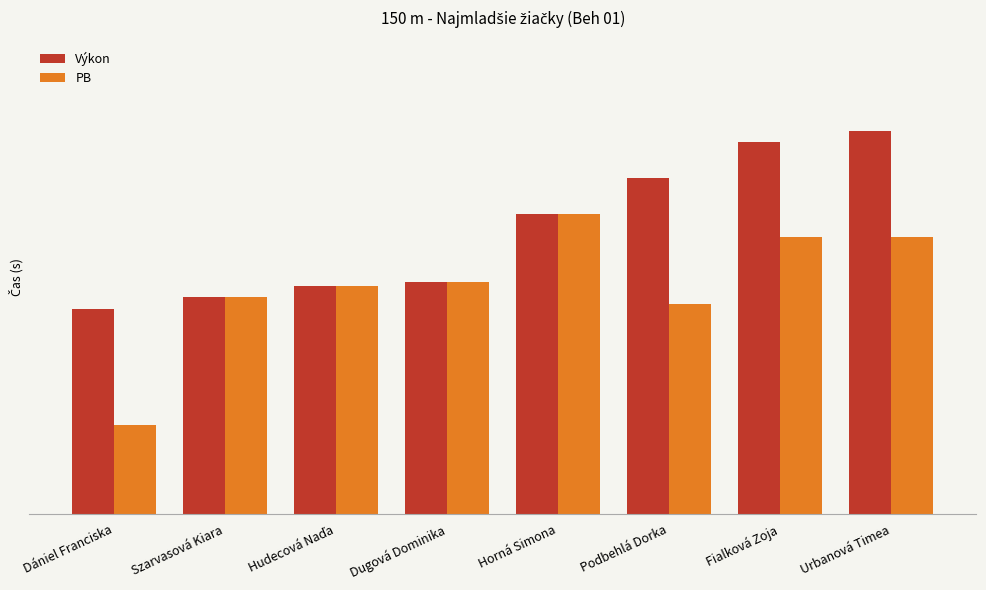

Which series has the largest total across all categories?

Výkon